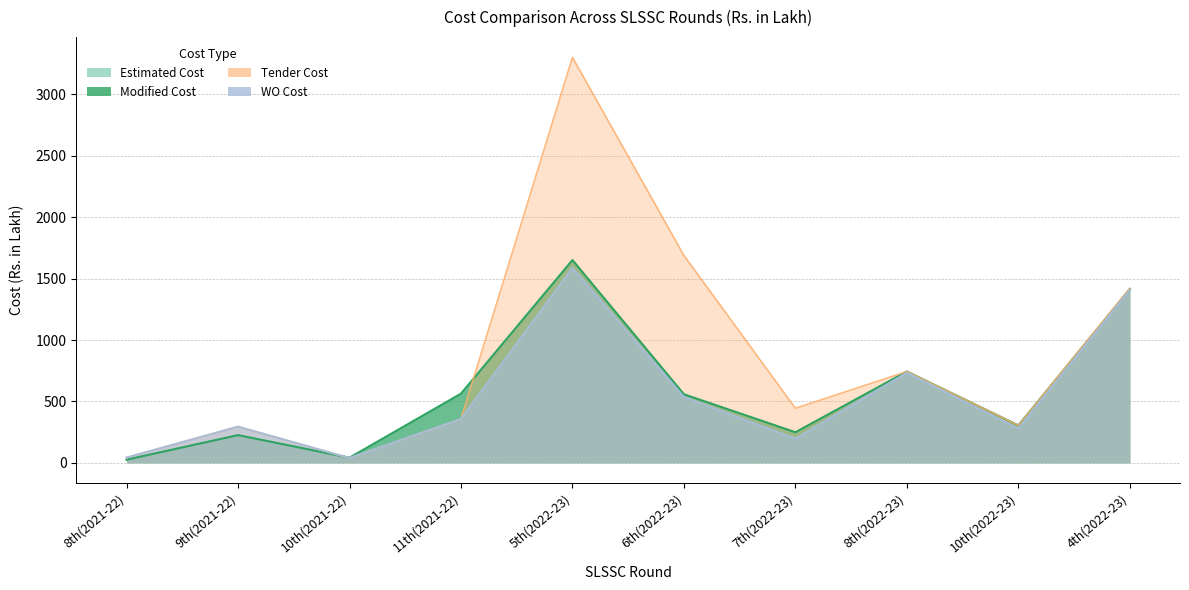

Count the number of categories in the chart.

10